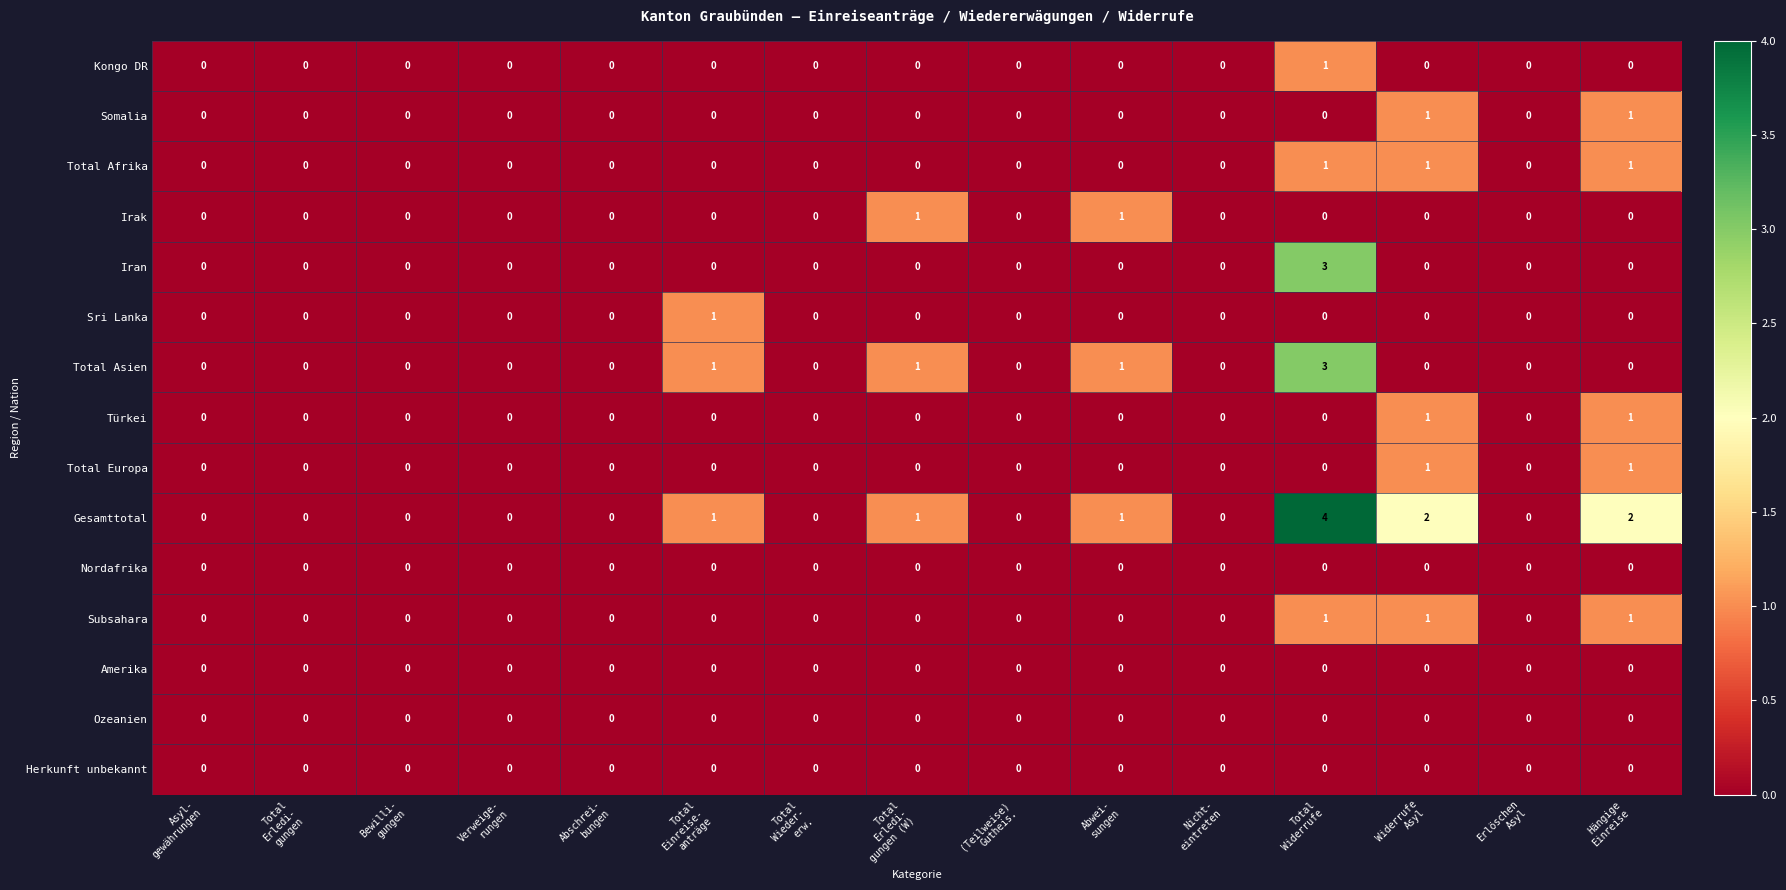

What is the maximum value for Iran?

3